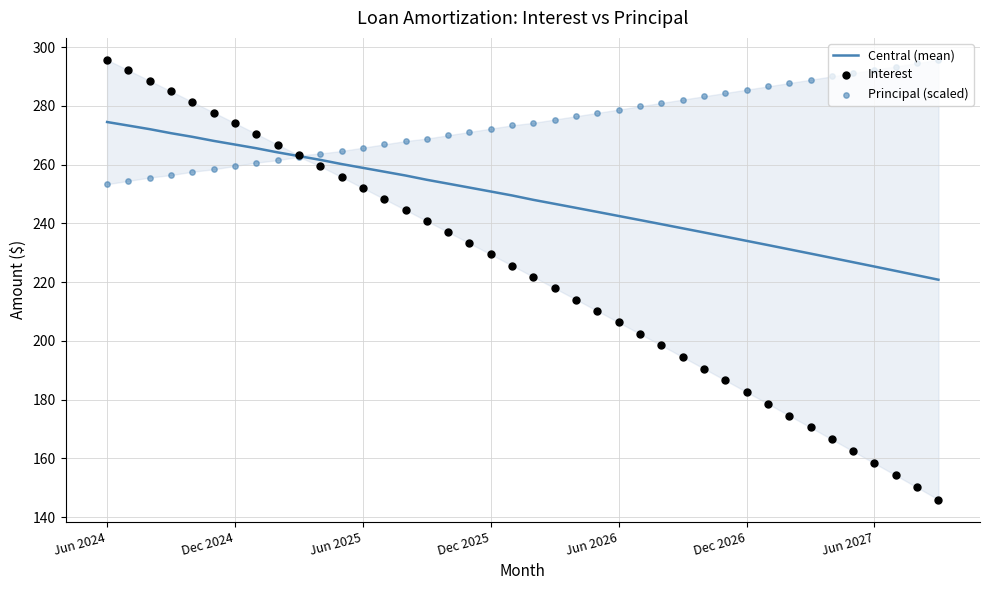

What is the total value across all series at 31?

697.7